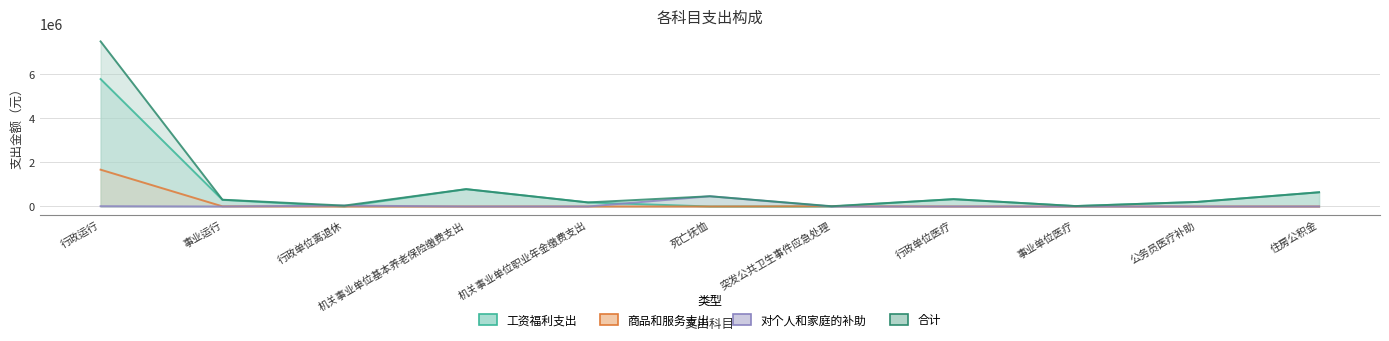

True or false: 工资福利支出 and 合计 intersect in this chart.

False